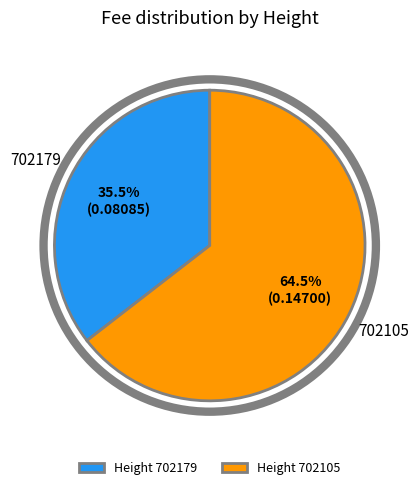

What is the largest slice in the pie chart?

702105